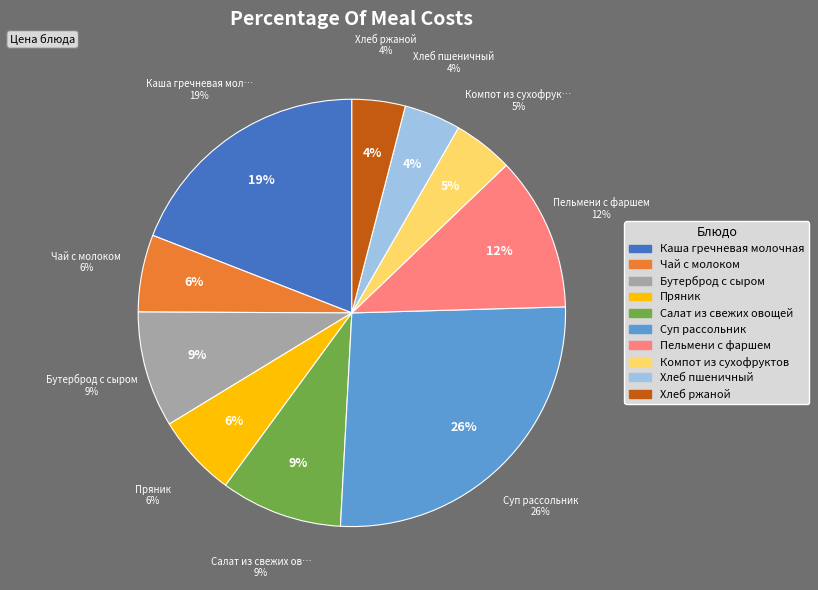

Which slice is the largest?

Суп рассольник